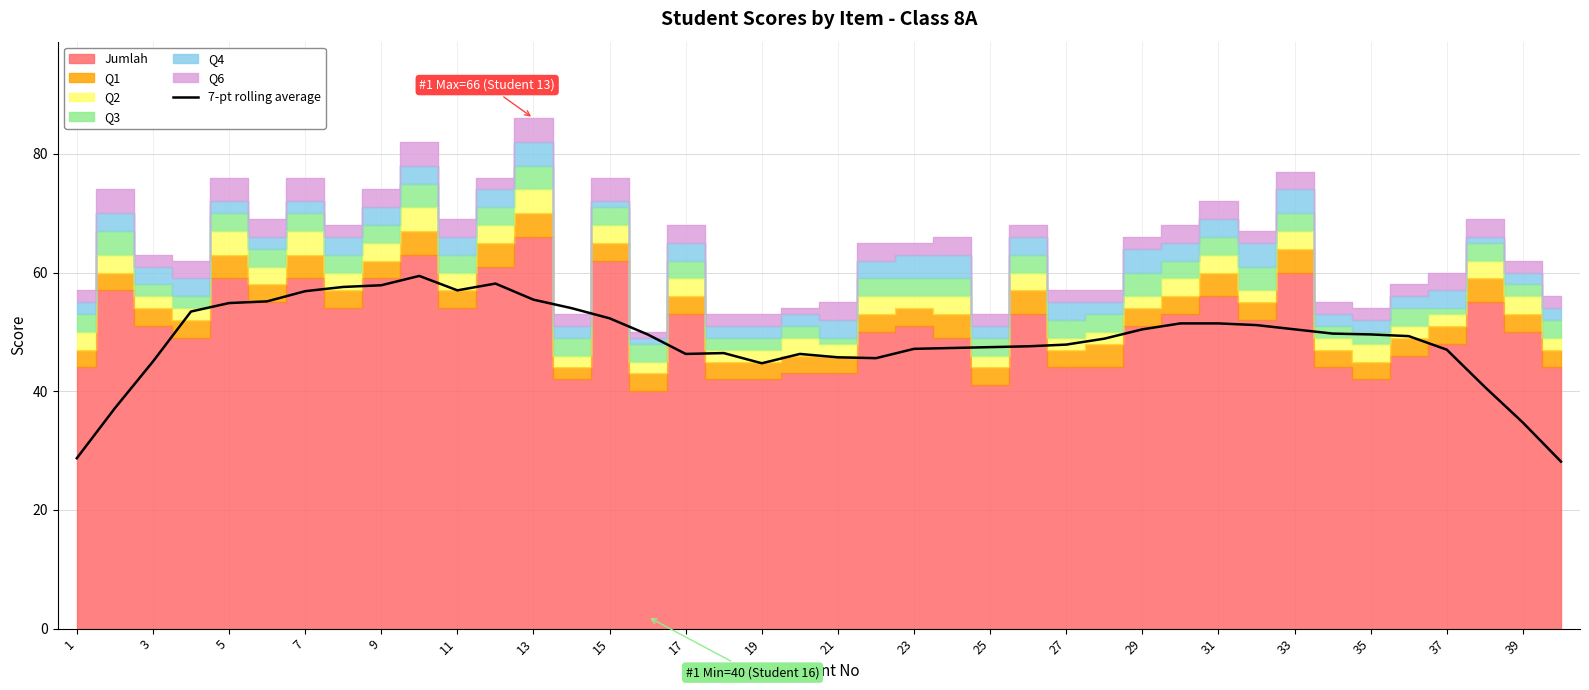

The 7-pt rolling average series shows 50.4 at 29. True or false?

True